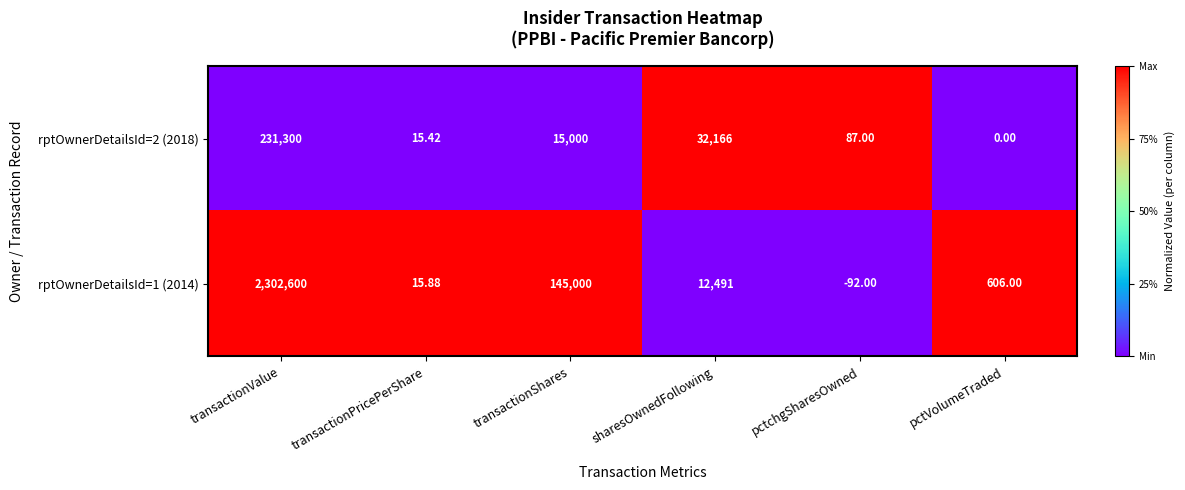

At transactionPricePerShare, list the series in order from smallest to largest.

rptOwnerDetailsId=2 (2018), rptOwnerDetailsId=1 (2014)